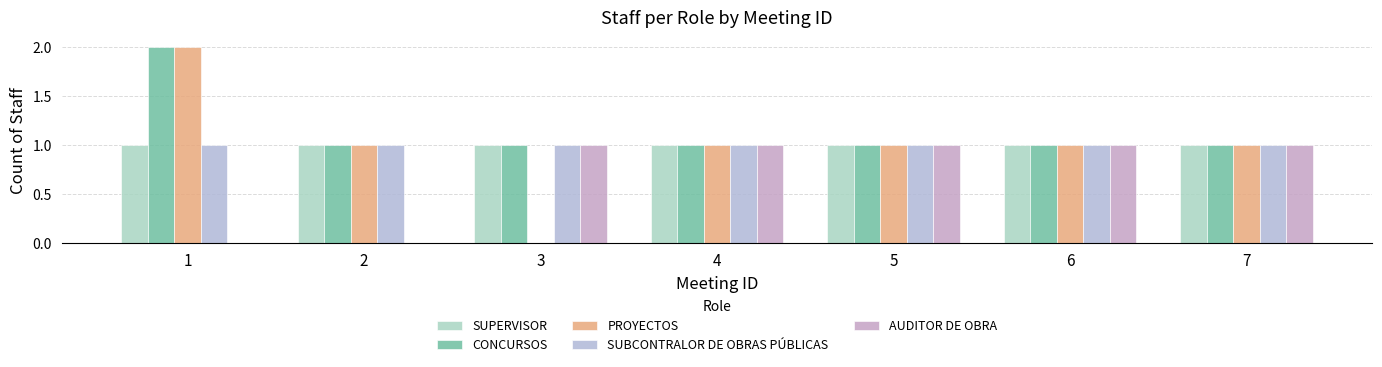

At which category is the sum across all series the highest?

1